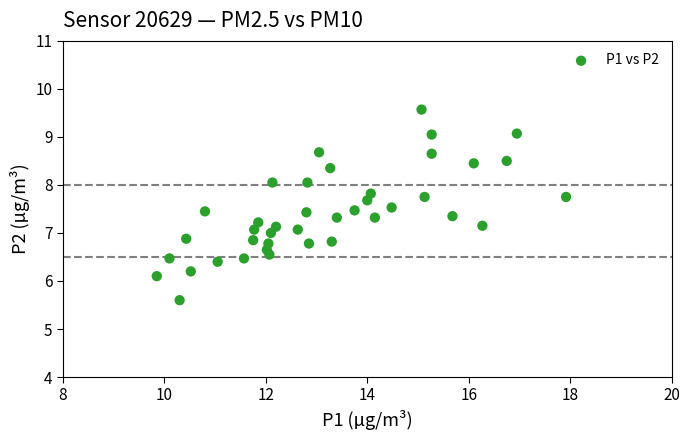

What is the range of X values (max minus min)?

8.1